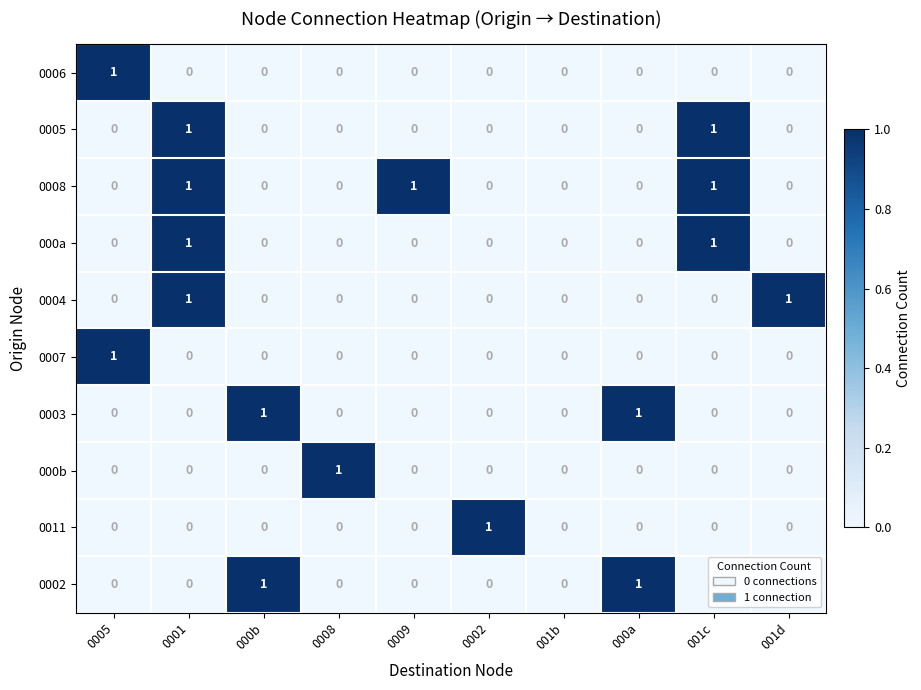

At which category is the sum across all series the highest?

0001